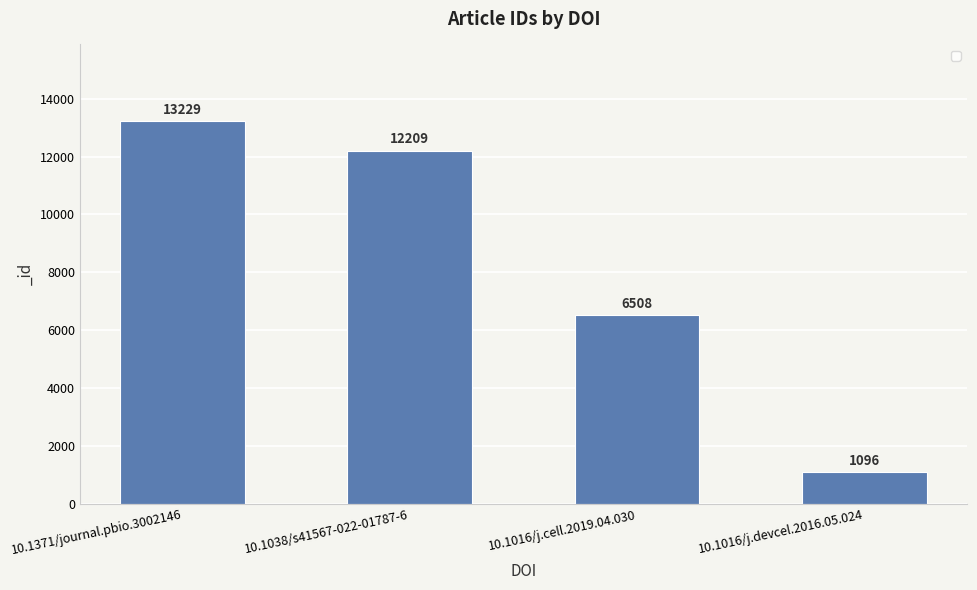

What is the difference between the values at 10.1038/s41567-022-01787-6 and 10.1016/j.cell.2019.04.030?

5701